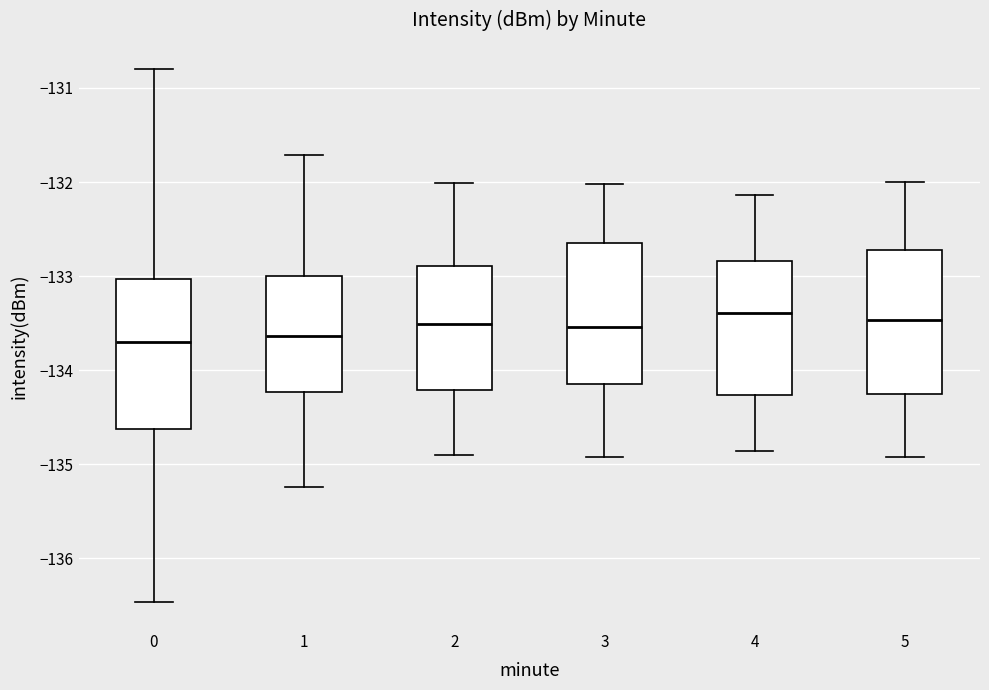

Reading left to right, transcribe this box plot: for each box, give where its median line is, the range the box spans, and where its two whiskers end, as read against the y-axis. The values are not printed on the chart, so give them approximately, as read against the axis.

0: median -133.7, box -134.6 to -133.0, whiskers -136.5 to -130.8
1: median -133.6, box -134.2 to -133.0, whiskers -135.2 to -131.7
2: median -133.5, box -134.2 to -132.9, whiskers -134.9 to -132.0
3: median -133.5, box -134.1 to -132.6, whiskers -134.9 to -132.0
4: median -133.4, box -134.3 to -132.8, whiskers -134.9 to -132.1
5: median -133.5, box -134.2 to -132.7, whiskers -134.9 to -132.0